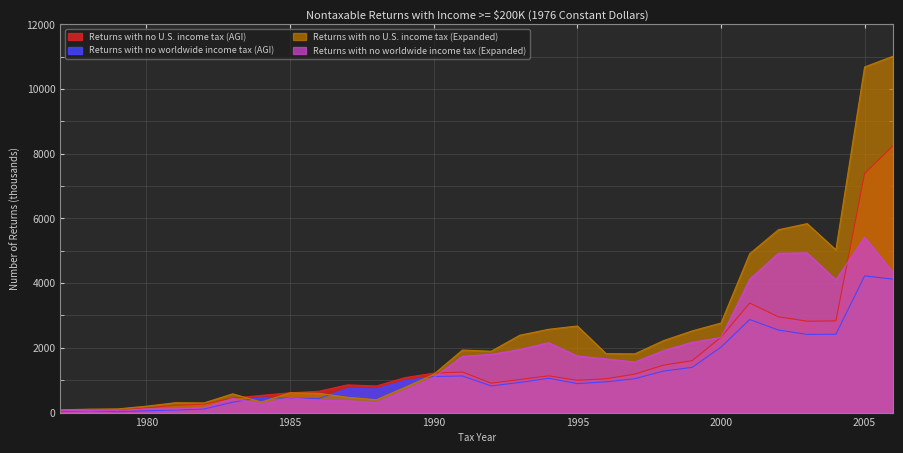

At which category does Returns with no worldwide income tax (Expanded) reach its first local peak?

1978